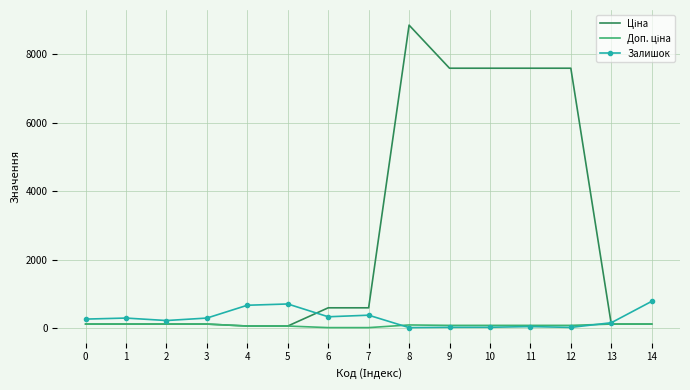

At which category is the sum across all series the highest?

8